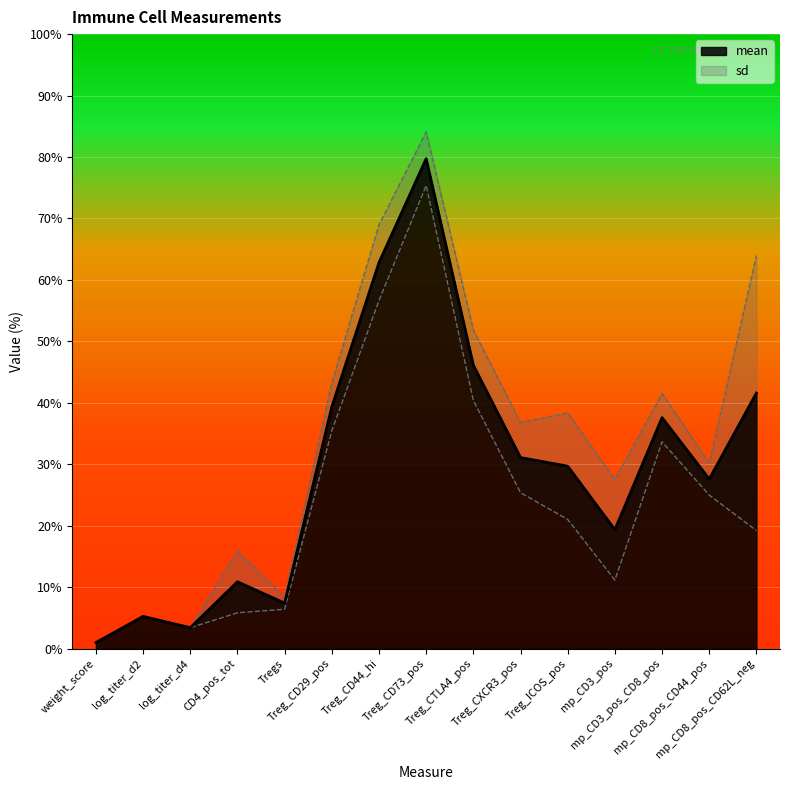

Does the chart display data point markers on the line(s)?

No